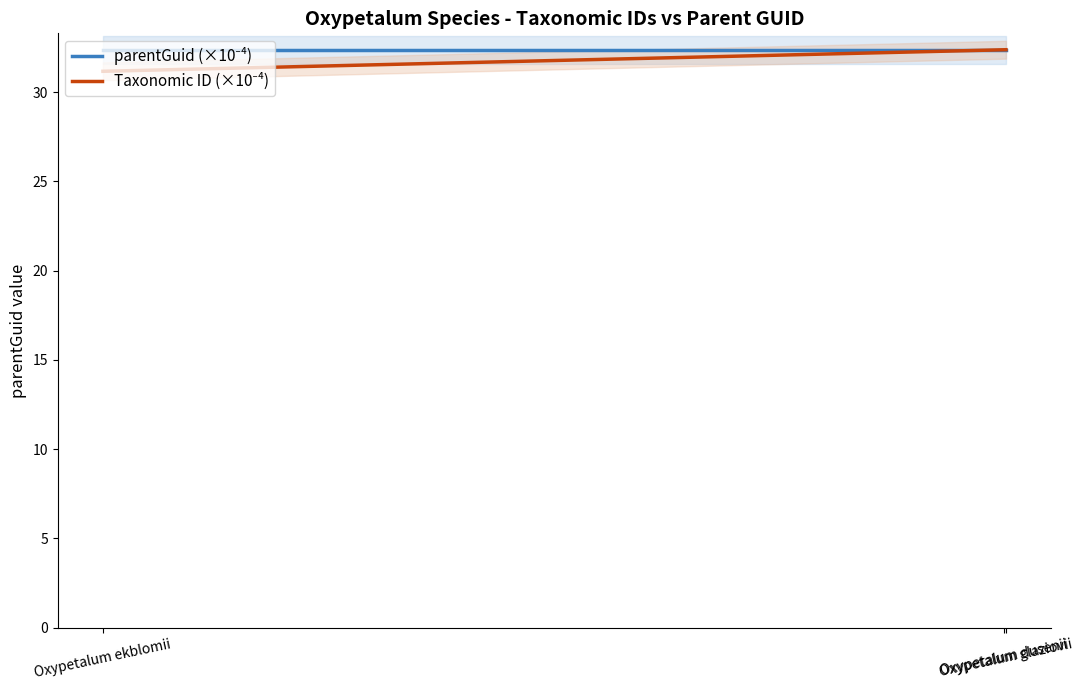

What is the approximate value of Taxonomic ID (×10⁻⁴) at Oxypetalum dusenii?

32.4